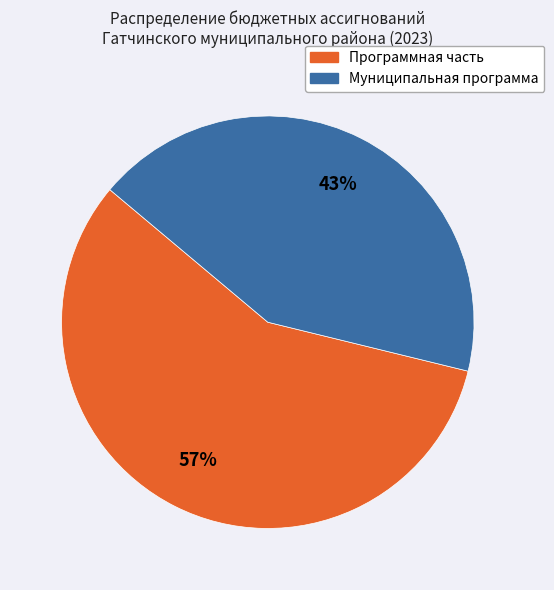

How many segments does this pie chart have?

2